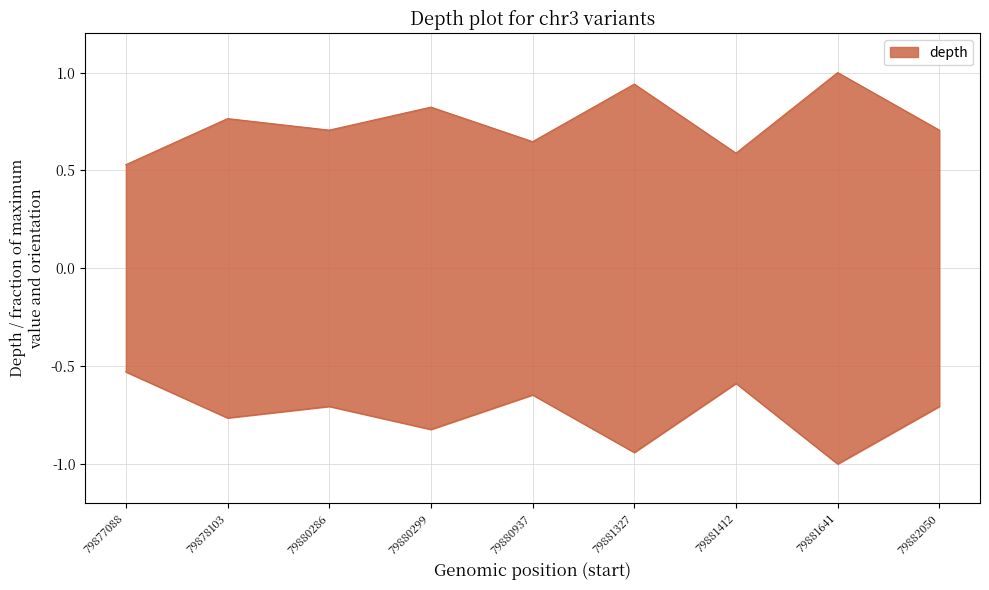

What is the average value?

0.7